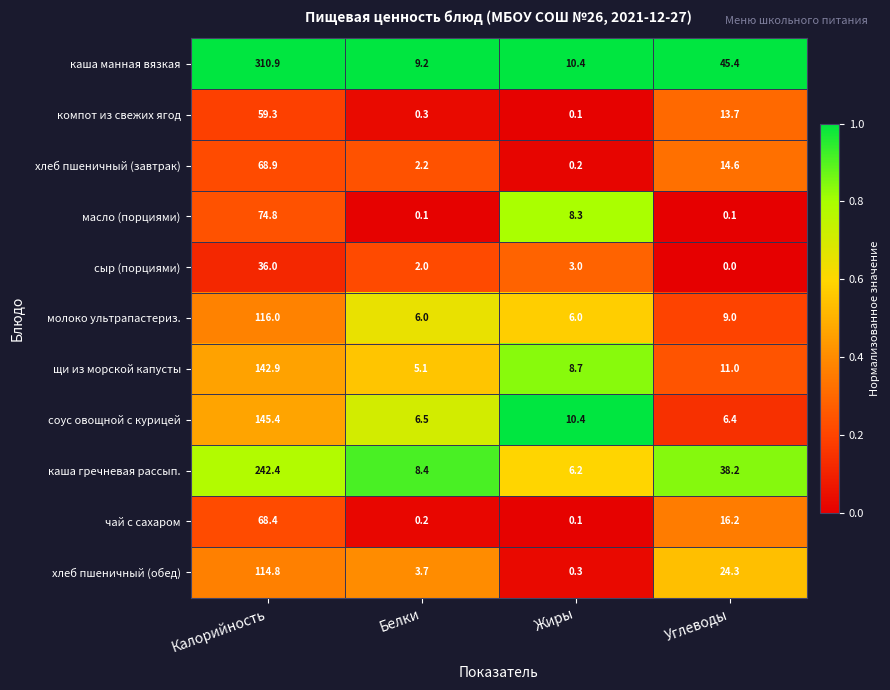

What value does the чай с сахаром series have at Калорийность?

68.4